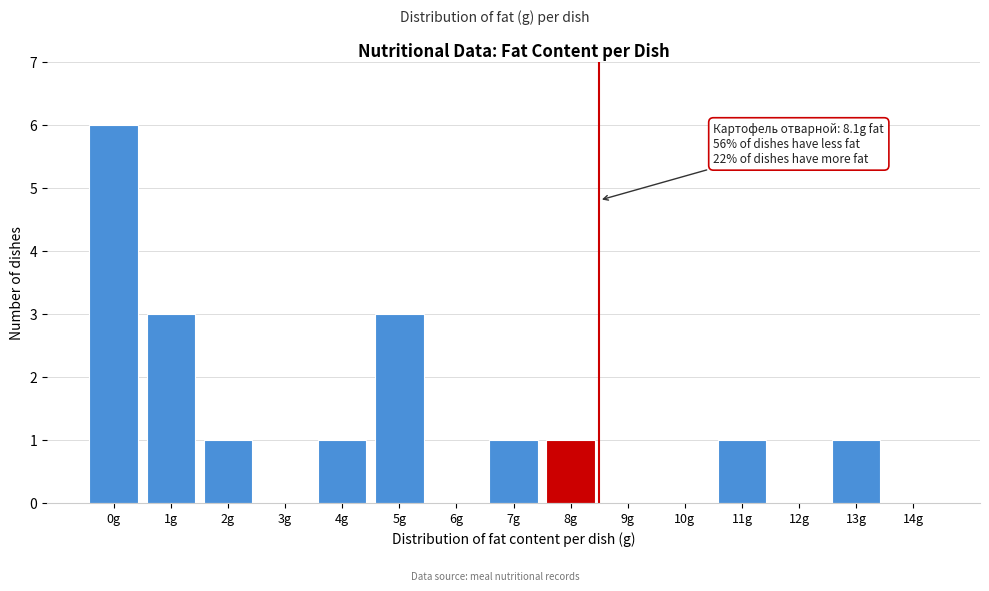

Reading left to right, transcribe all the data shown in this chart.

0g=6	1g=3	2g=1	3g=0	4g=1	5g=3	6g=0	7g=1	8g=1	9g=0	10g=0	11g=1	12g=0	13g=1	14g=0